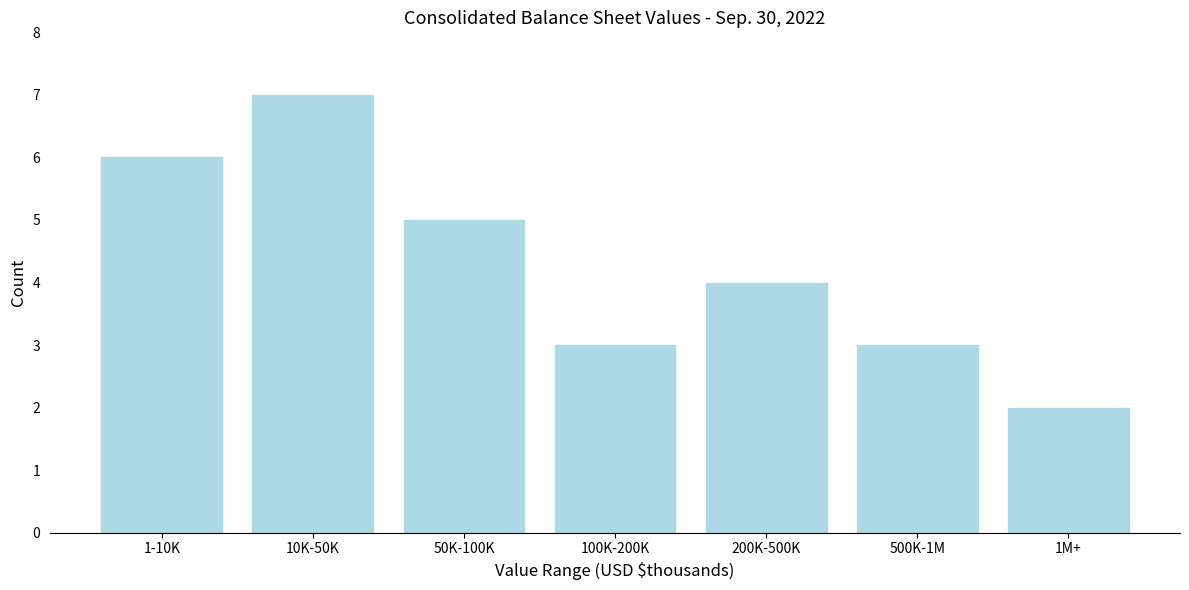

Reading left to right, list all the values displayed in this chart.

1-10K=6	10K-50K=7	50K-100K=5	100K-200K=3	200K-500K=4	500K-1M=3	1M+=2